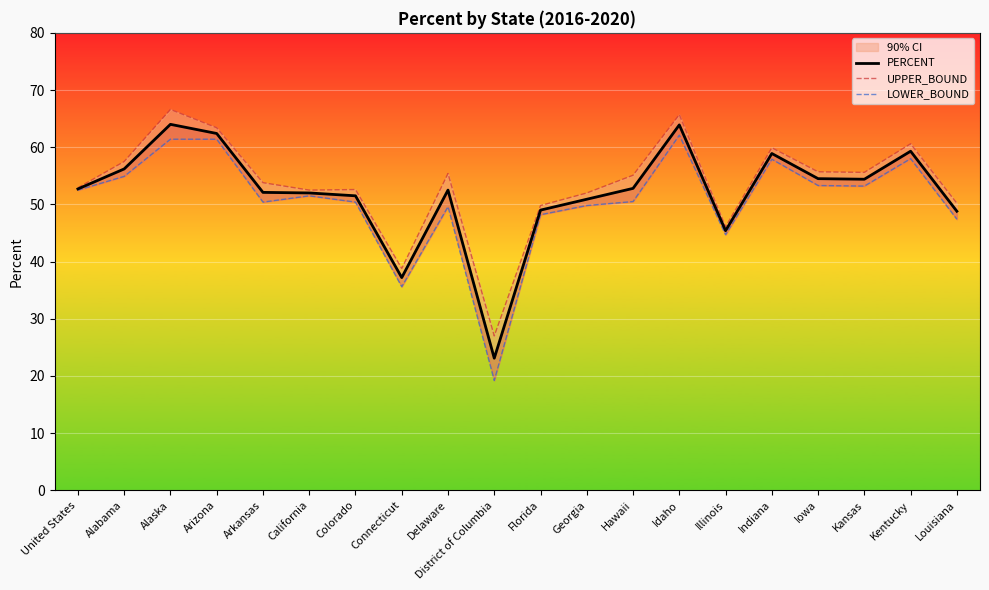

Between Georgia and United States, which is larger?

United States